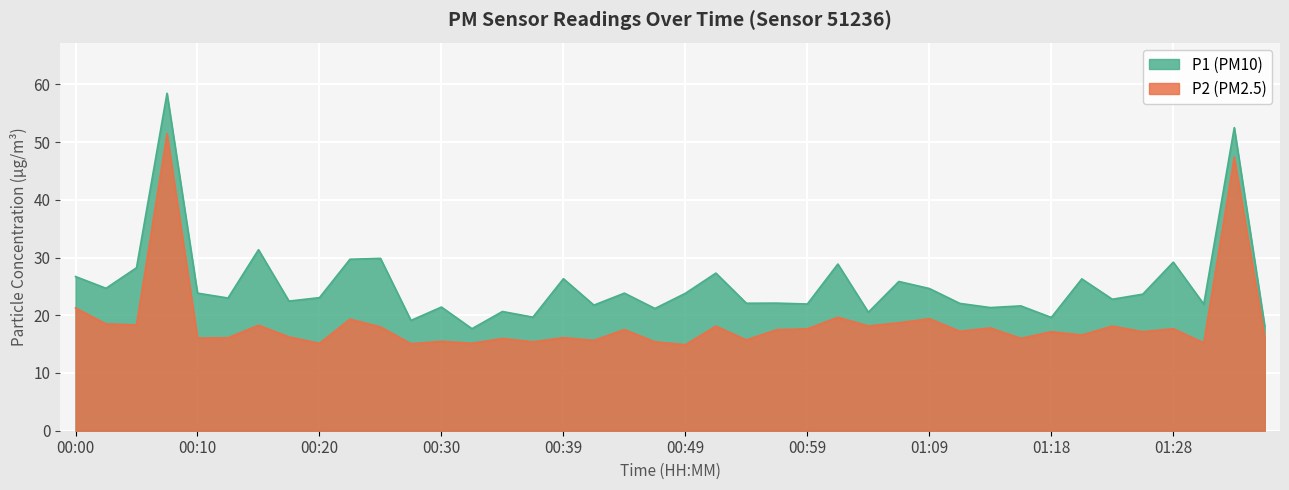

Which has a higher value, 00:30 or 00:42?

00:42